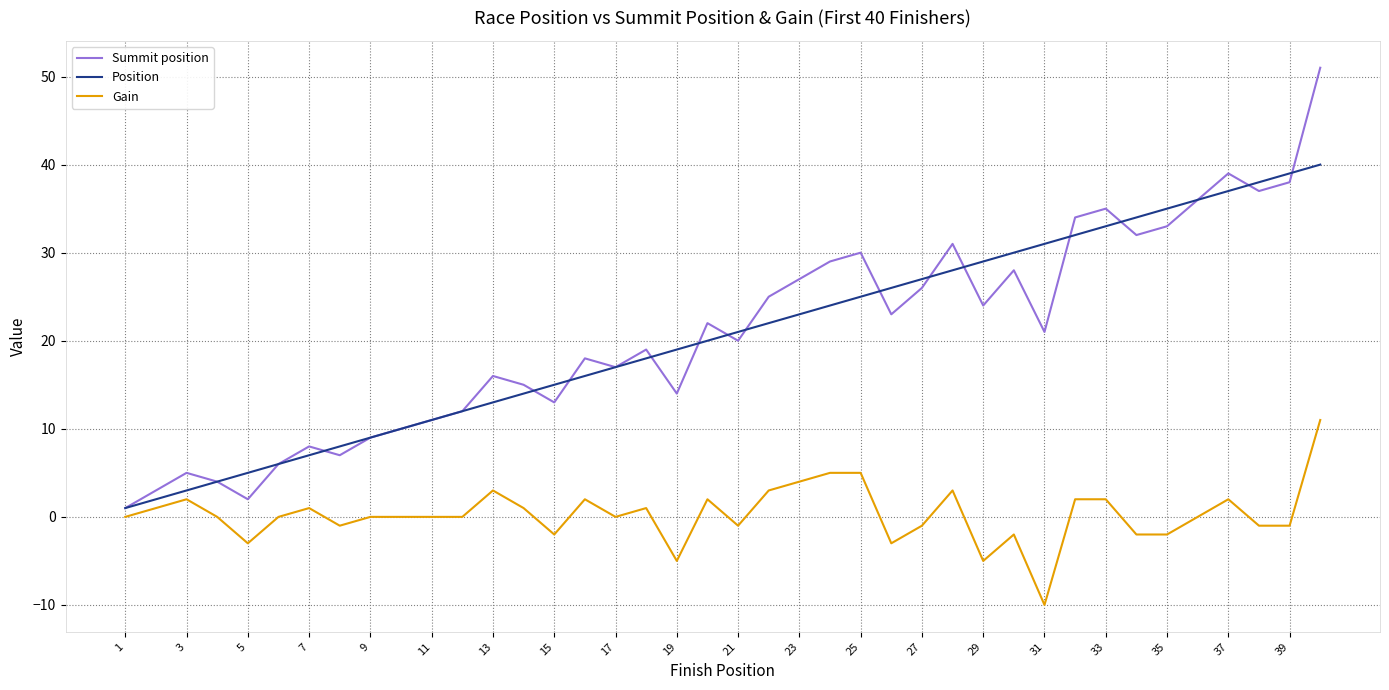

List the series in order of their peak value, lowest first.

Gain, Position, Summit position